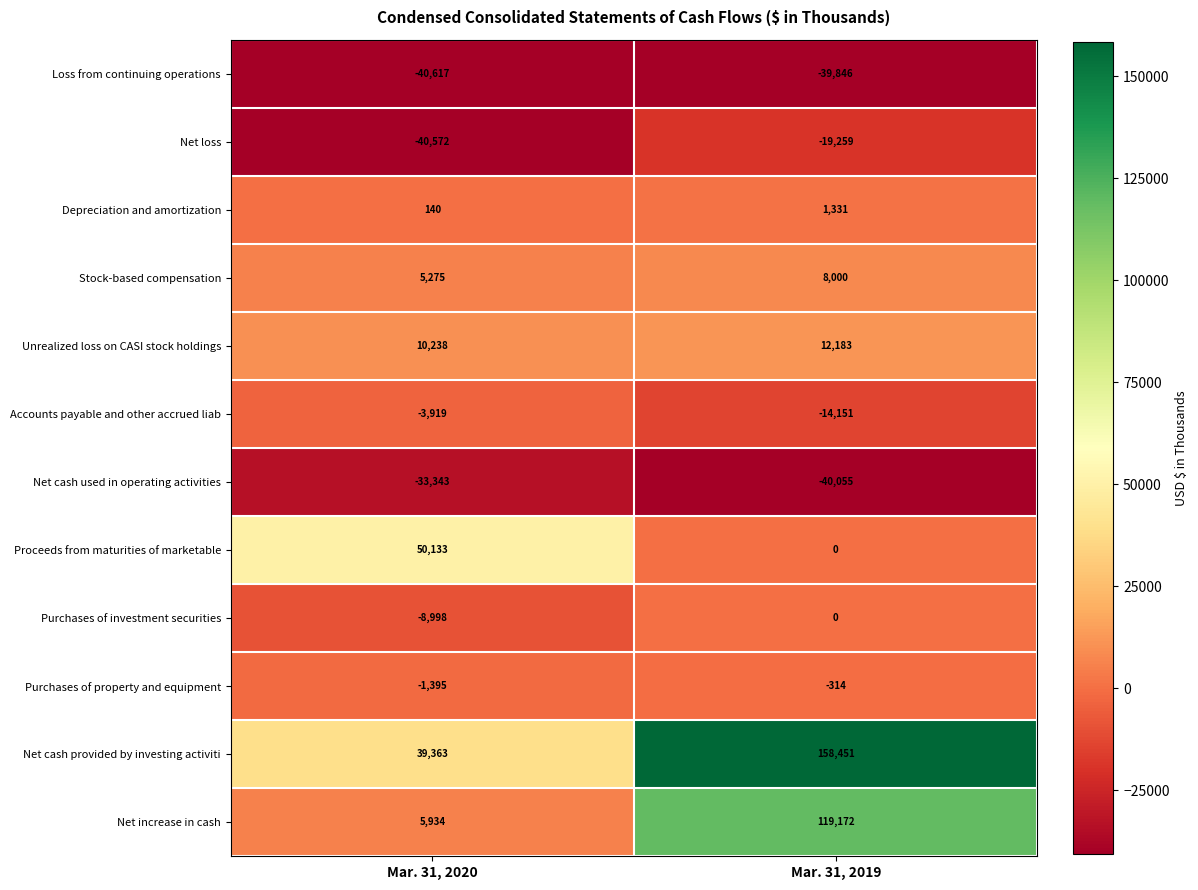

Reading right to left, transcribe all the data shown in this chart.

Loss from continuing operations: Mar. 31, 2019=-39846	Mar. 31, 2020=-40617
Net loss: Mar. 31, 2019=-19259	Mar. 31, 2020=-40572
Depreciation and amortization: Mar. 31, 2019=1331	Mar. 31, 2020=140
Stock-based compensation: Mar. 31, 2019=8000	Mar. 31, 2020=5275
Unrealized loss on CASI stock holdings: Mar. 31, 2019=12183	Mar. 31, 2020=10238
Accounts payable and other accrued liab: Mar. 31, 2019=-14151	Mar. 31, 2020=-3919
Net cash used in operating activities: Mar. 31, 2019=-40055	Mar. 31, 2020=-33343
Proceeds from maturities of marketable: Mar. 31, 2019=0	Mar. 31, 2020=50133
Purchases of investment securities: Mar. 31, 2019=0	Mar. 31, 2020=-8998
Purchases of property and equipment: Mar. 31, 2019=-314	Mar. 31, 2020=-1395
Net cash provided by investing activiti: Mar. 31, 2019=158451	Mar. 31, 2020=39363
Net increase in cash: Mar. 31, 2019=119172	Mar. 31, 2020=5934